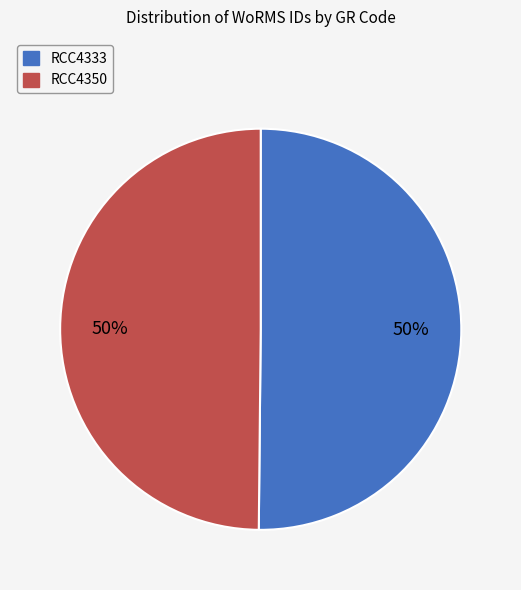

To the nearest percent, what portion does RCC4350 represent?

50%